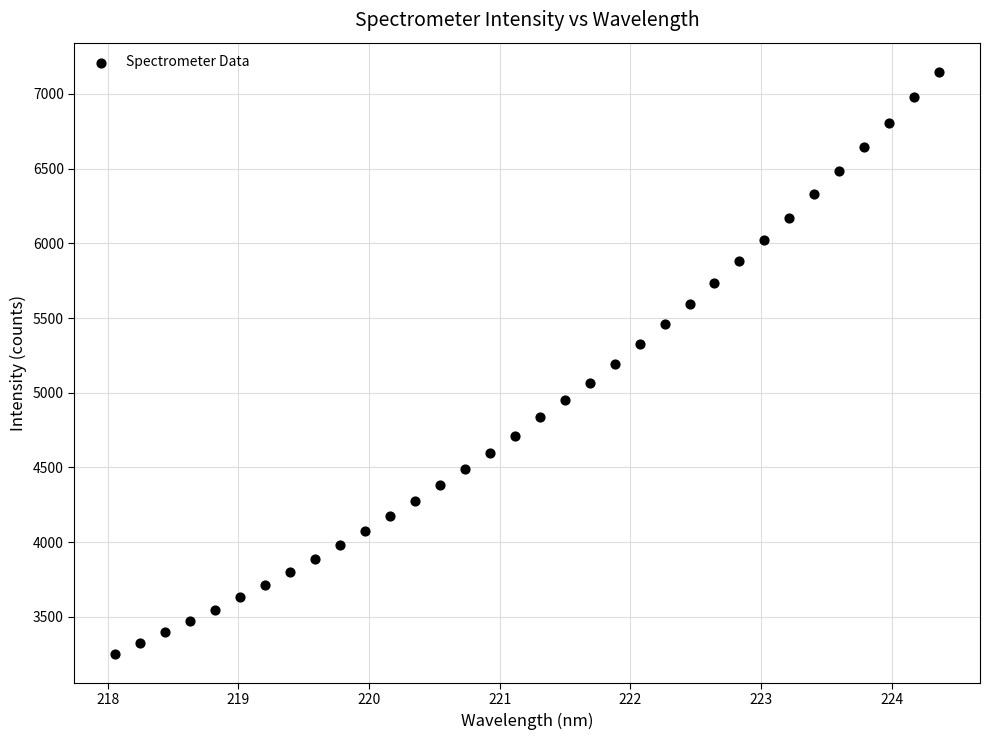

What is the range of X values (max minus min)?

6.3